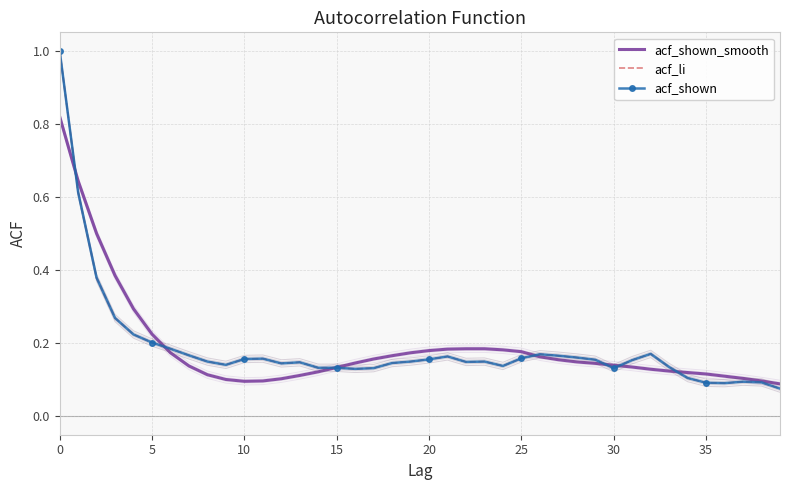

True or false: acf_li has a value of 0.1 at 5.

False